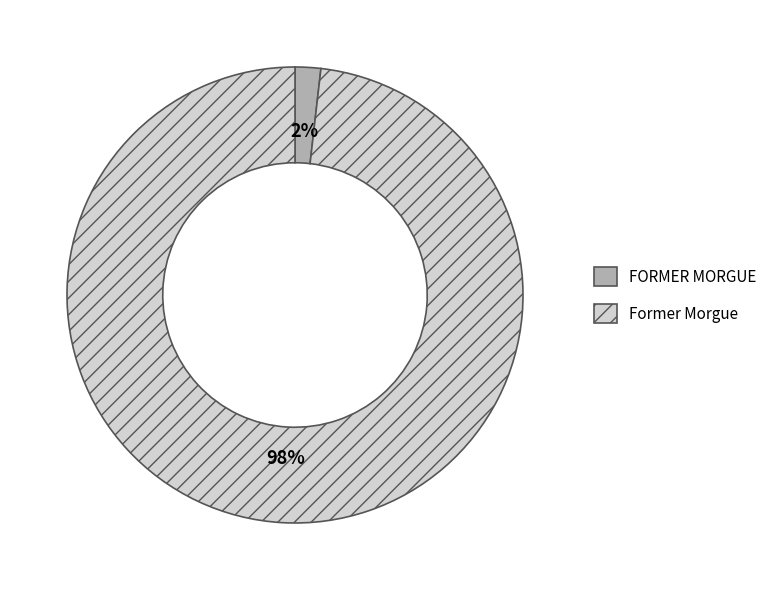

Count the number of slices in the pie.

2